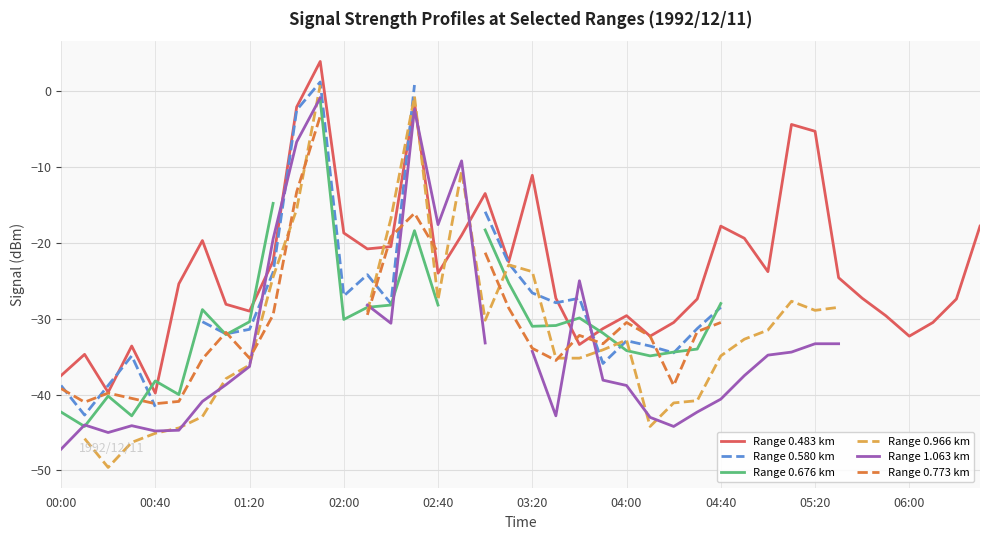

After their last crossing, which series has the higher values: Range 0.676 km or Range 0.966 km?

Range 0.676 km